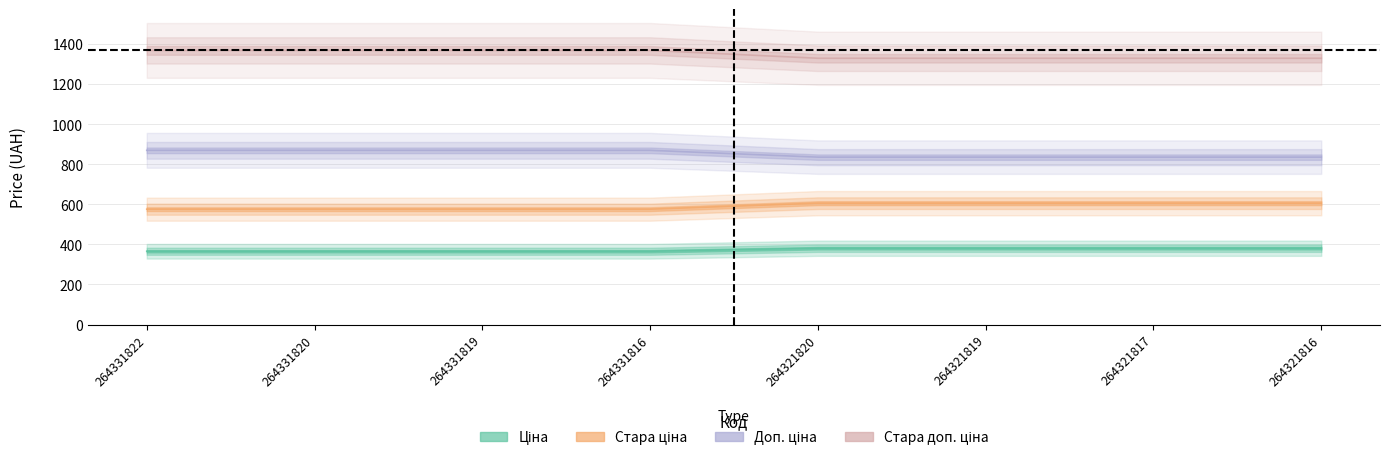

Where is Доп. ціна nearest to the value 853?

264331822